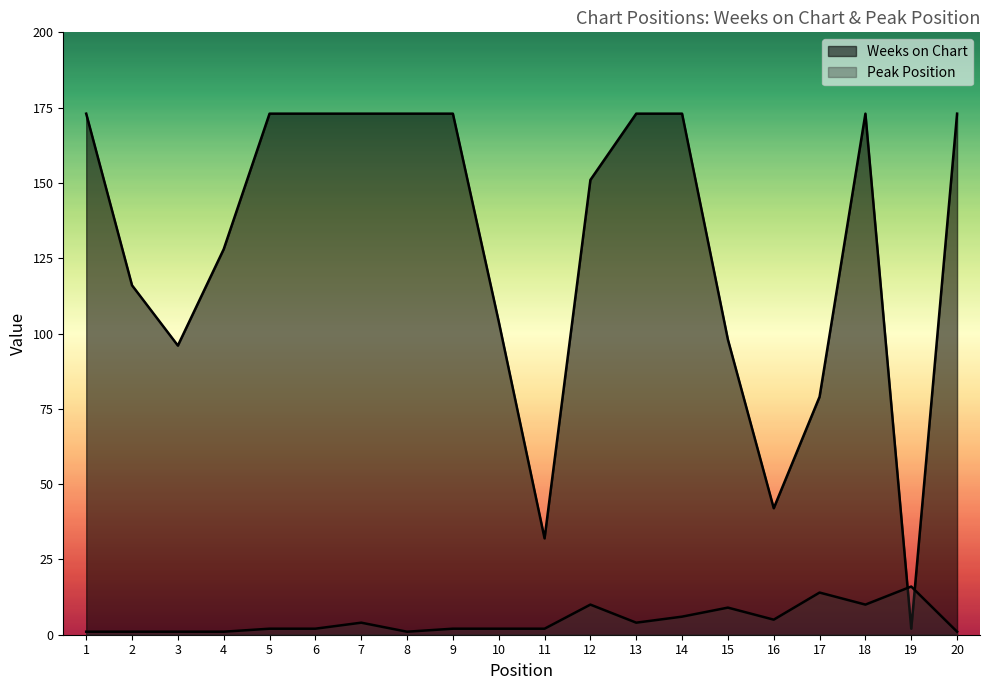

The Peak Position series shows 5 at 16. True or false?

True